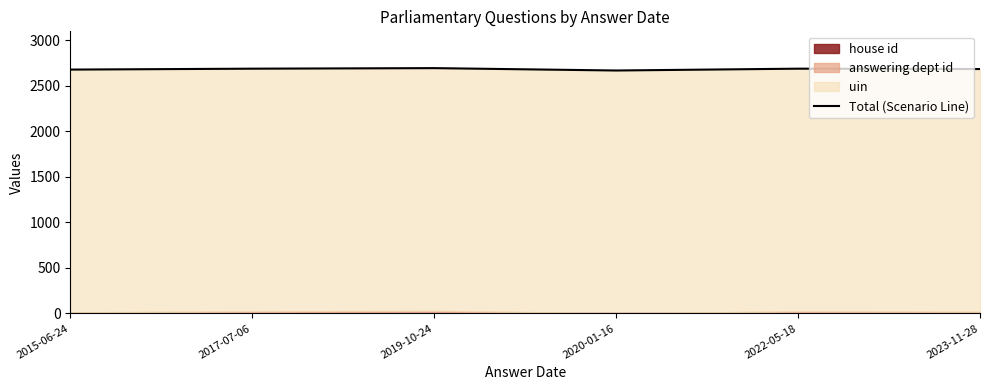

What is the difference between the second highest and second lowest values?

10